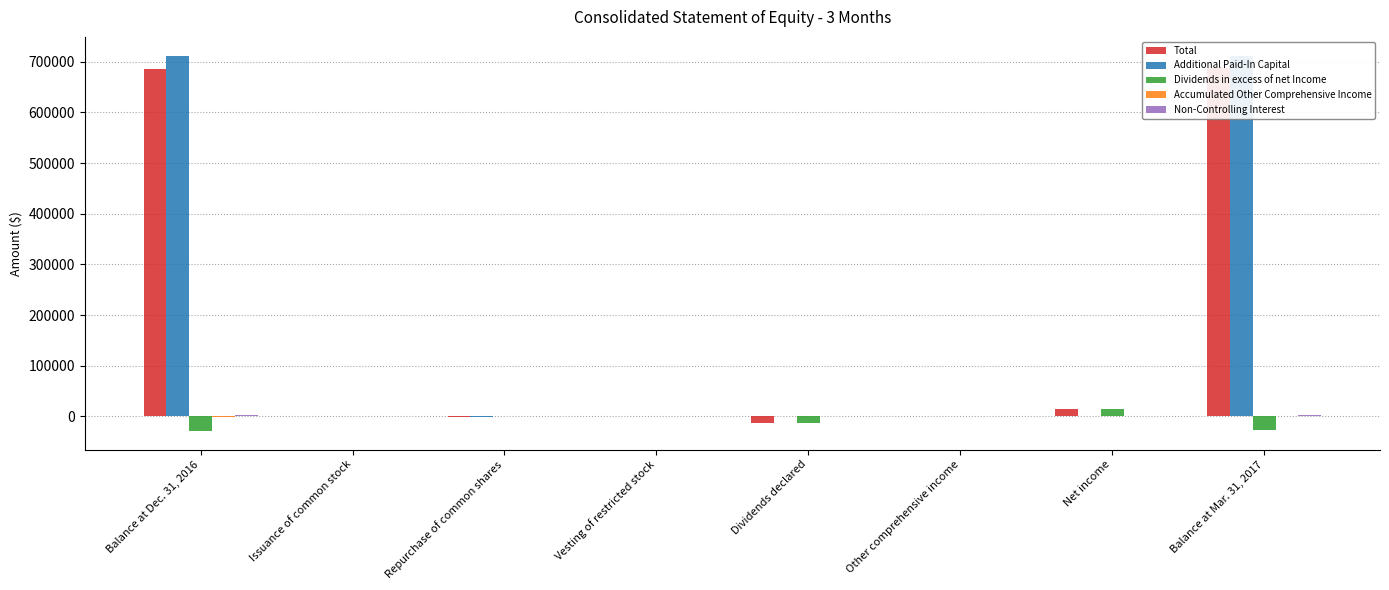

Between Repurchase of common shares and Net income, which series saw the biggest shift?

Total